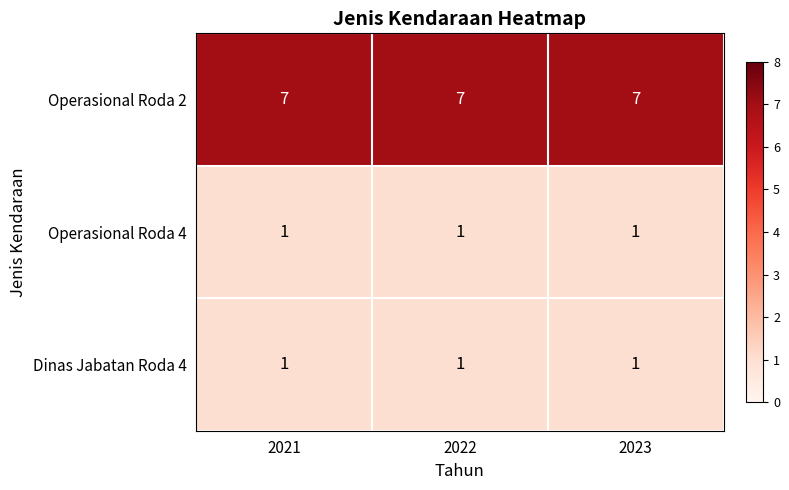

What is the spread (max minus min) of values at 2021?

6